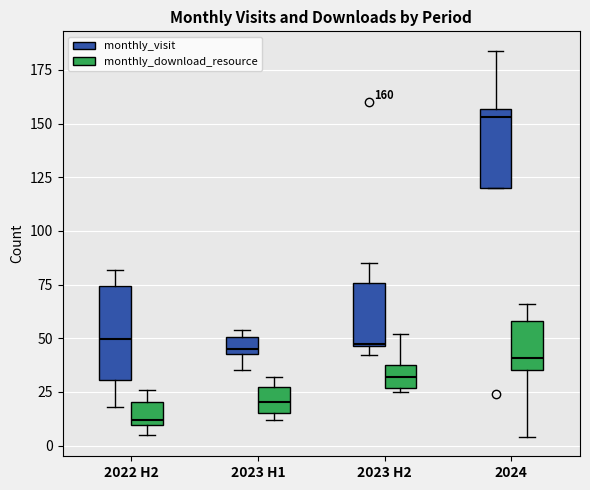

Comparing the boxes themselves (not the whiskers), which one is the tallest?

2022 H2 (monthly_visit)